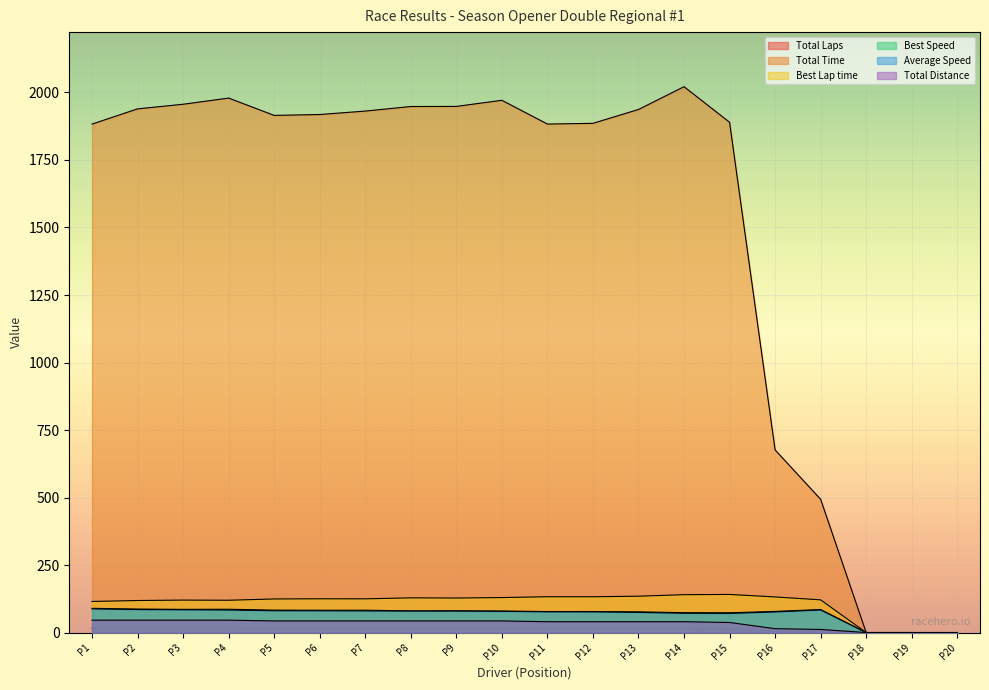

Reading right to left, list all the values displayed in this chart.

Total Laps: 0.0	0.0	0.0	4.0	5.0	13.0	14.0	14.0	14.0	14.0	15.0	15.0	15.0	15.0	15.0	15.0	16.0	16.0	16.0	16.0
Total Time: 0.0	0.0	0.0	493.5	676.3	1889.8	2021.4	1937.0	1885.8	1883.1	1971.0	1948.4	1948.1	1931.1	1918.4	1915.1	1979.3	1956.4	1939.3	1883.0
Best Lap time: 0.0	0.0	0.0	121.1	131.8	141.1	140.3	134.5	132.5	132.6	129.5	127.8	128.5	124.8	125.0	124.4	119.6	120.2	118.6	115.1
Best Speed: 0.0	0.0	0.0	85.2	78.3	73.1	73.6	76.7	77.8	77.8	79.7	80.7	80.3	82.7	82.5	83.0	86.3	85.9	87.0	89.7
Average Speed: 0.0	0.0	0.0	83.6	76.3	71.0	71.5	74.6	76.6	76.7	78.5	79.4	79.4	80.1	80.7	80.8	83.4	84.4	85.1	87.7
Total Distance: 0.0	0.0	0.0	11.5	14.3	37.3	40.1	40.1	40.1	40.1	43.0	43.0	43.0	43.0	43.0	43.0	45.9	45.9	45.9	45.9